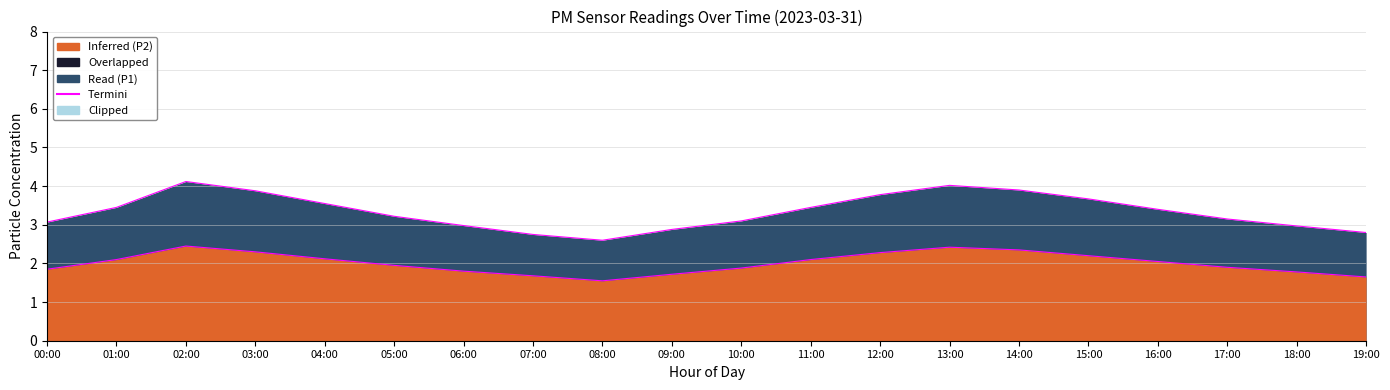

Reading left to right, what are all the values shown in this chart?

P1: 00:00=3.1	01:00=3.5	02:00=4.1	03:00=3.9	04:00=3.5	05:00=3.2	06:00=3.0	07:00=2.8	08:00=2.6	09:00=2.9	10:00=3.1	11:00=3.5	12:00=3.8	13:00=4.0	14:00=3.9	15:00=3.7	16:00=3.4	17:00=3.1	18:00=3.0	19:00=2.8
P2: 00:00=1.9	01:00=2.1	02:00=2.5	03:00=2.3	04:00=2.1	05:00=1.9	06:00=1.8	07:00=1.7	08:00=1.6	09:00=1.7	10:00=1.9	11:00=2.1	12:00=2.3	13:00=2.4	14:00=2.4	15:00=2.2	16:00=2.0	17:00=1.9	18:00=1.8	19:00=1.6